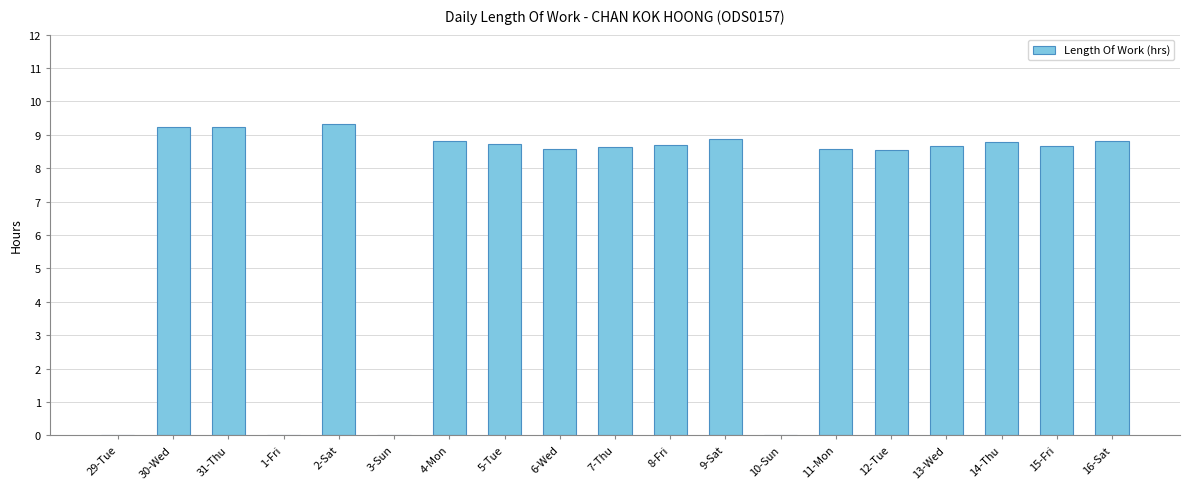

What is the average value?

7.0